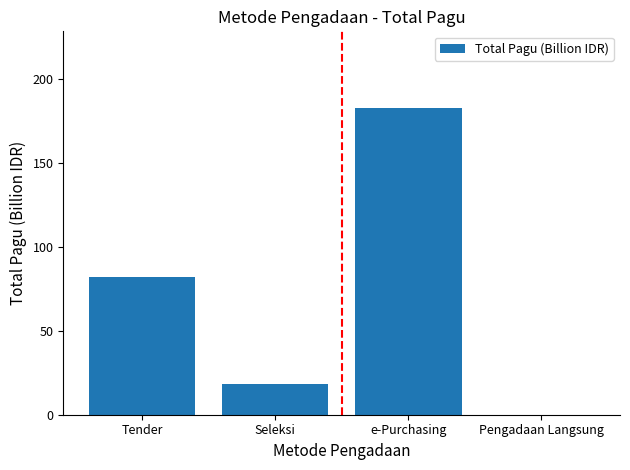

The value at Tender is 117.6. True or false?

False